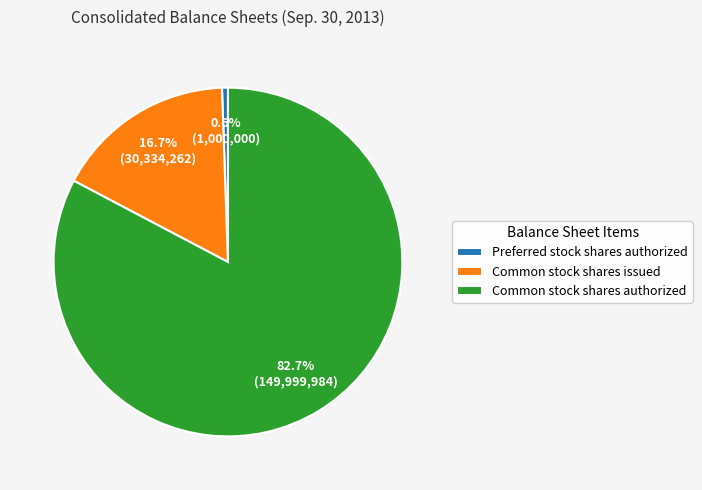

To the nearest percent, what is the difference between the Common stock shares authorized and Preferred stock shares authorized slice percentages?

82%